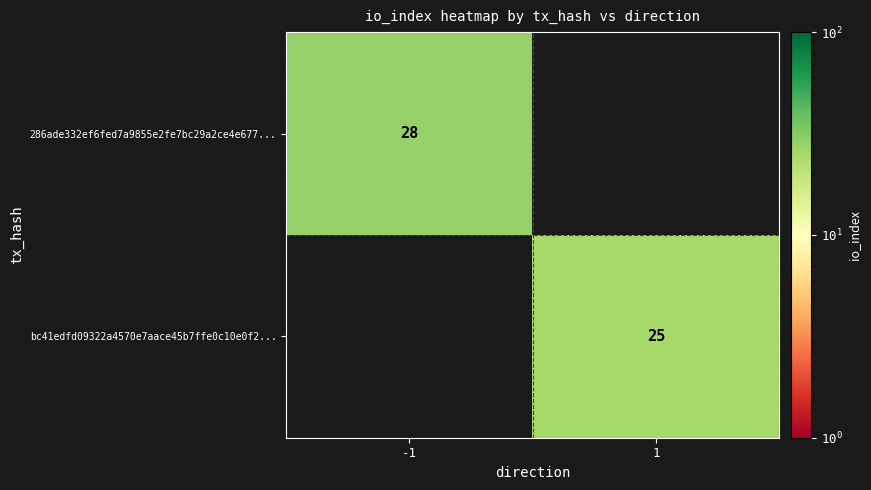

Which has a higher value, 1 or -1?

-1